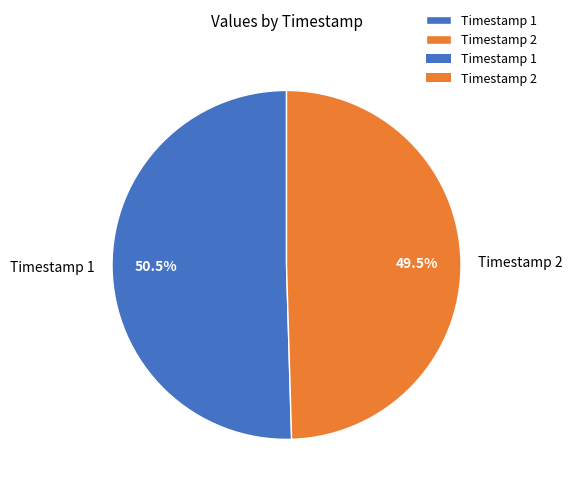

What is the majority slice?

Timestamp 1